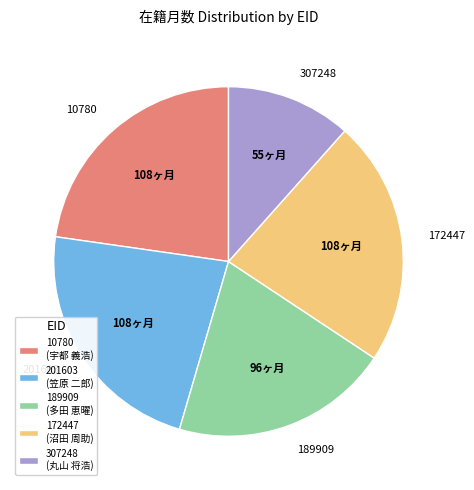

What is the ratio of the value at 172447 to the value at 10780?

1.0